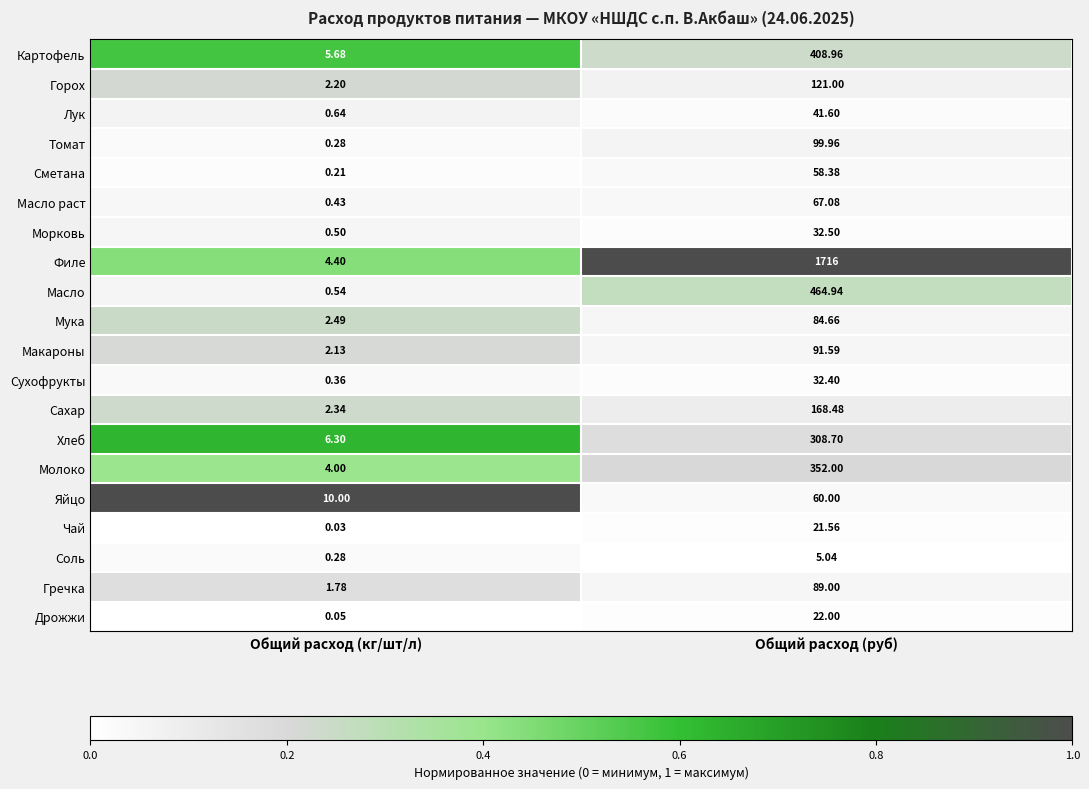

What is the total value across all series at Общий расход (руб)?

4245.9